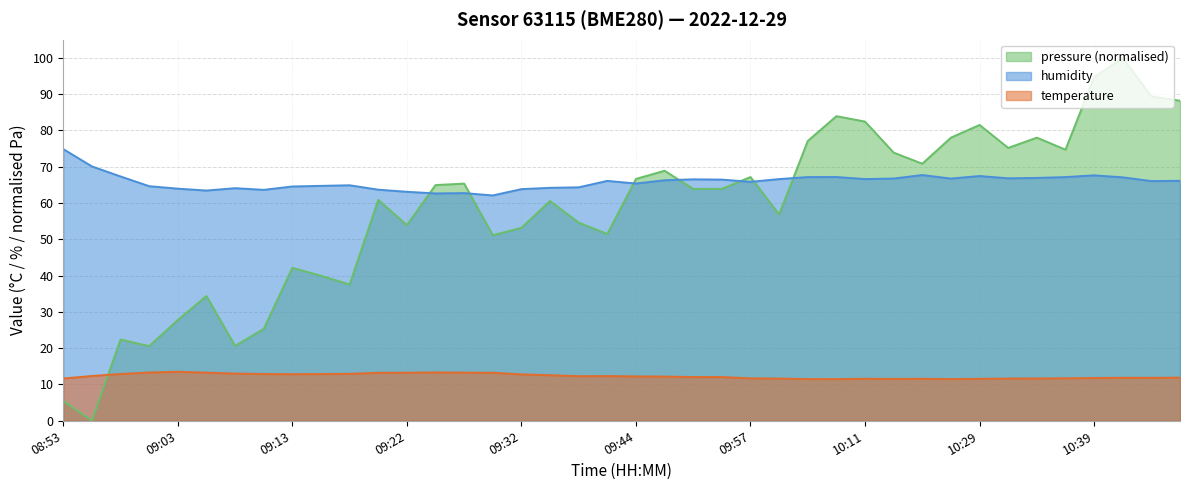

In humidity, how many points are higher than both neighbors (excluding endpoints)?

9